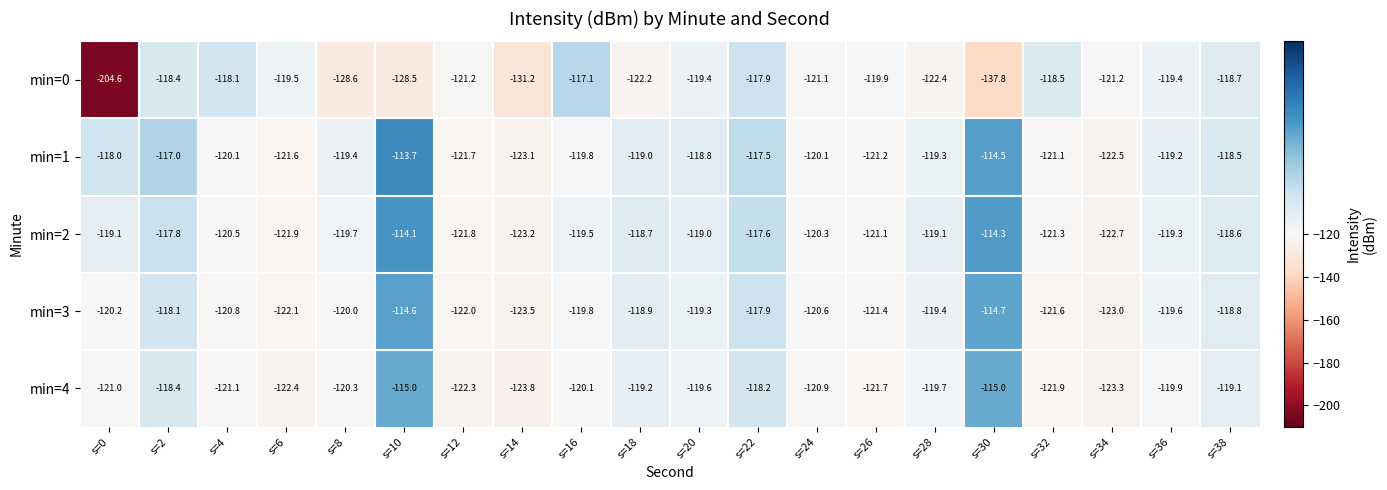

What is the minimum value for min=1?

-123.1